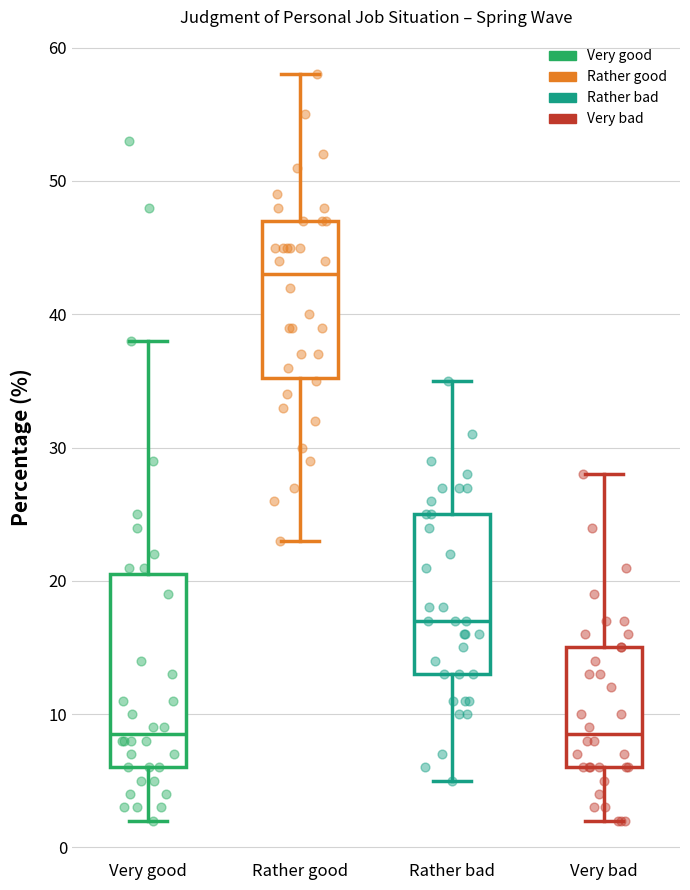

Comparing the boxes themselves (not the whiskers), which one is the tallest?

Very good